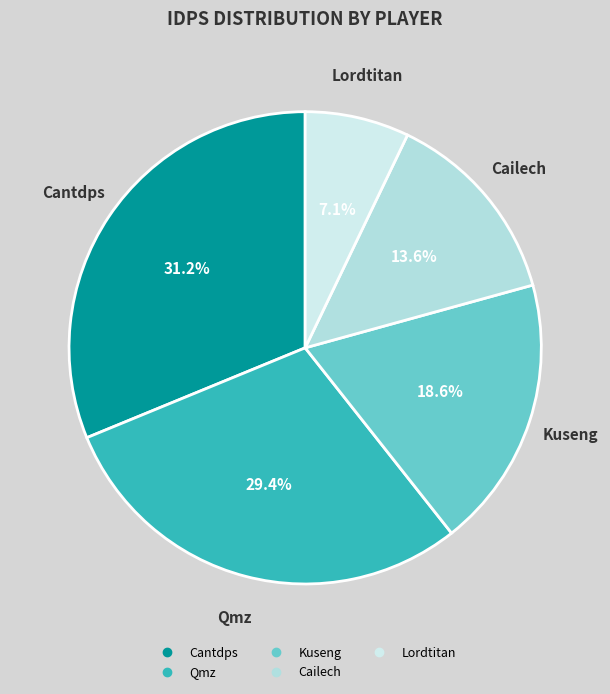

Do Cailech and Cantdps together represent more than half of the pie?

No